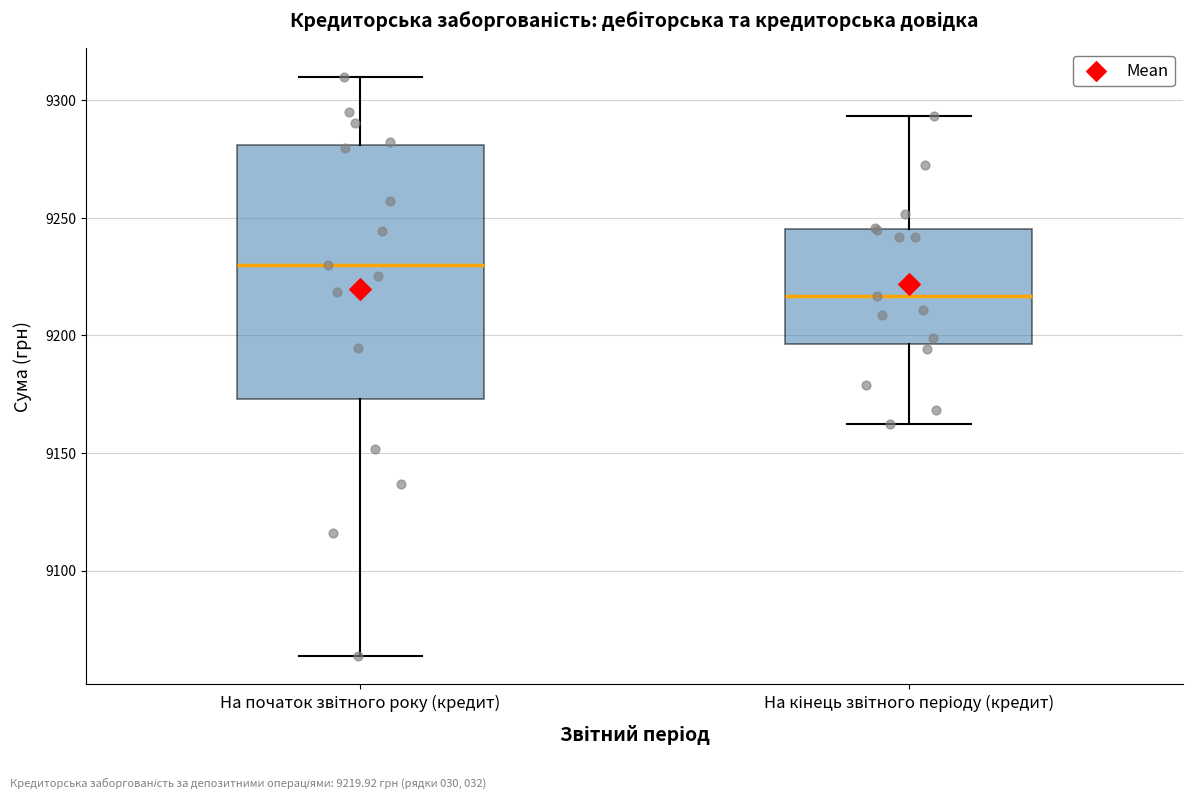

Which box has the highest median line?

На початок звітного року (кредит)